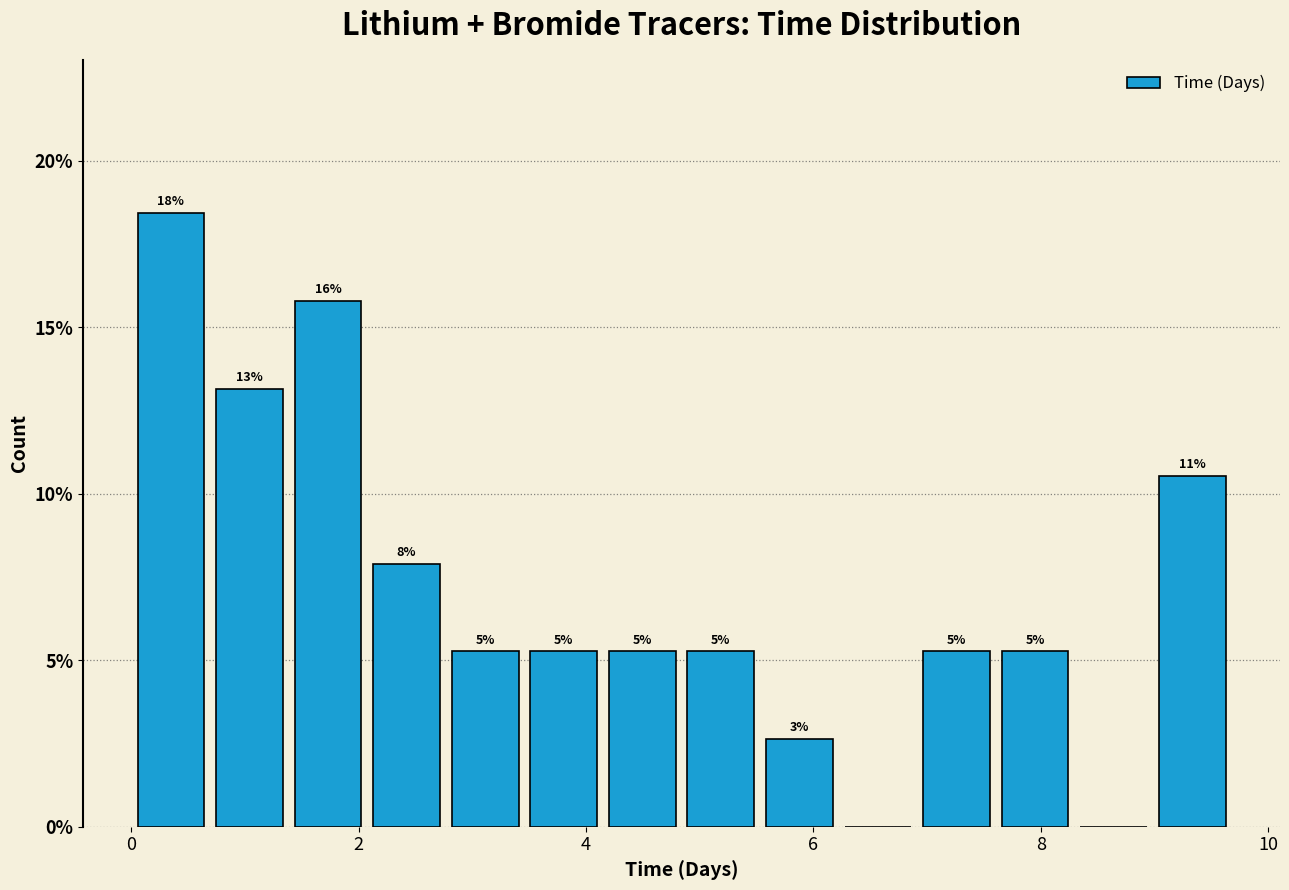

Read against the x-axis, roughly where is the centre of the tallest bar?

0.4